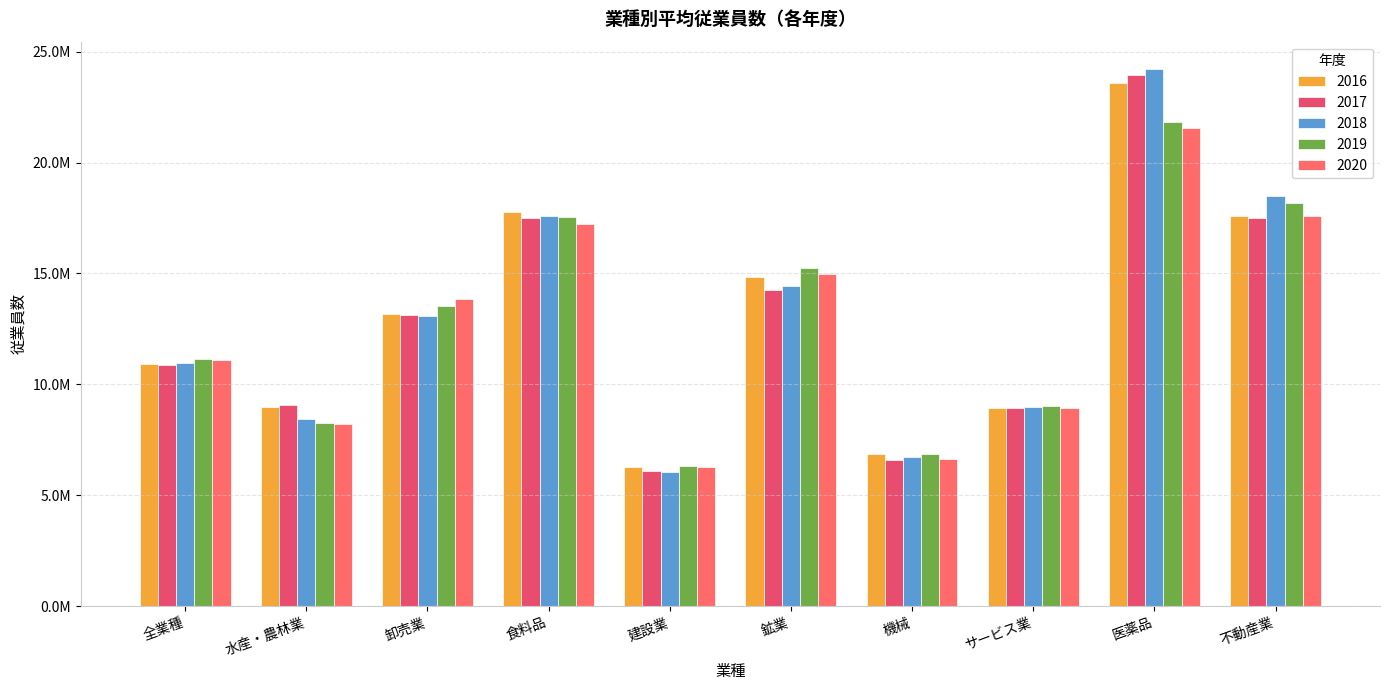

What is the average value of the 2019 series?

12795807.6